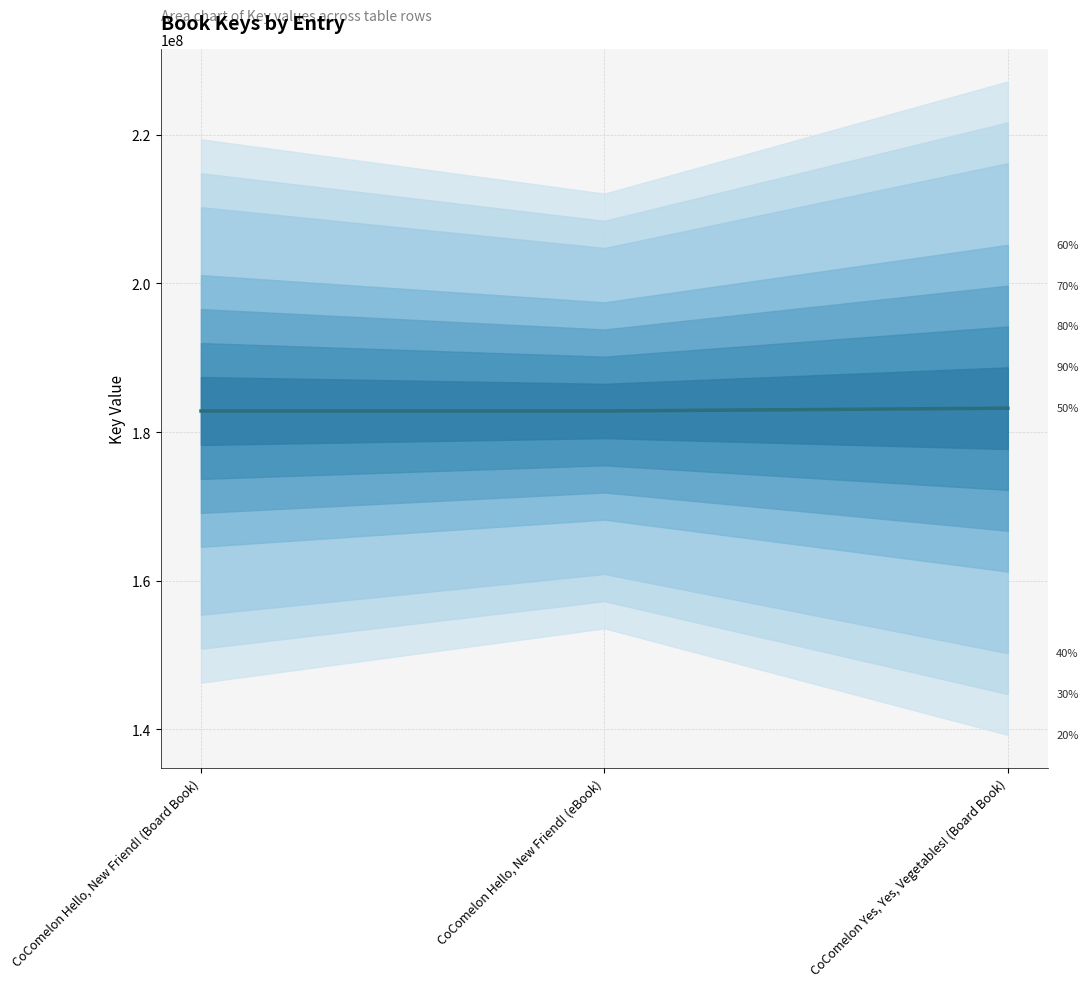

Is this an area chart (filled region under the line)?

No